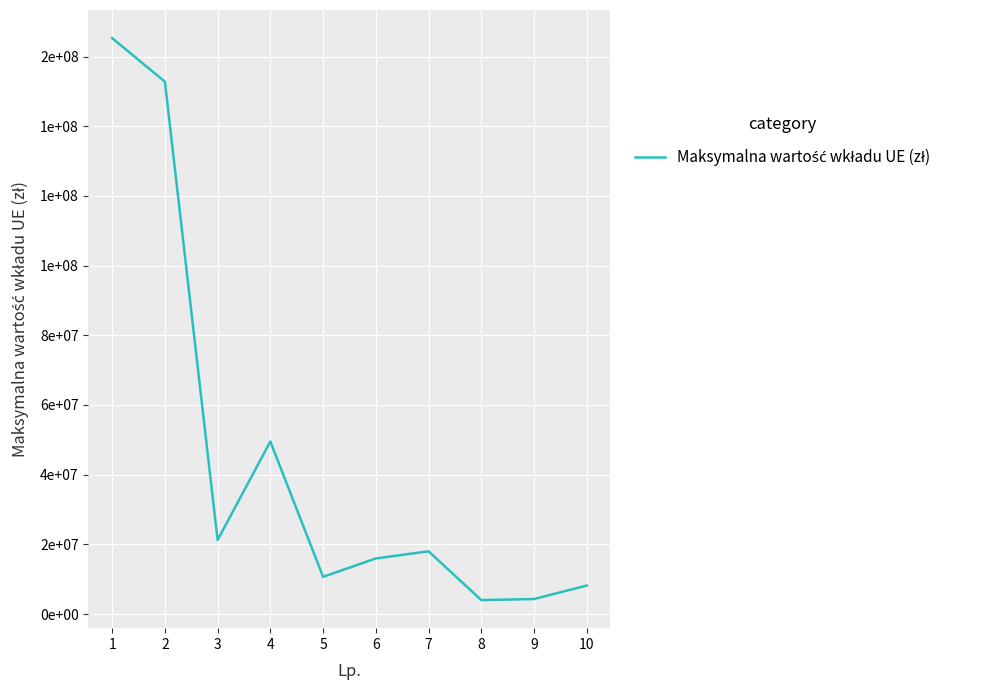

What is the value of the 8th point from the left?

4000000.0